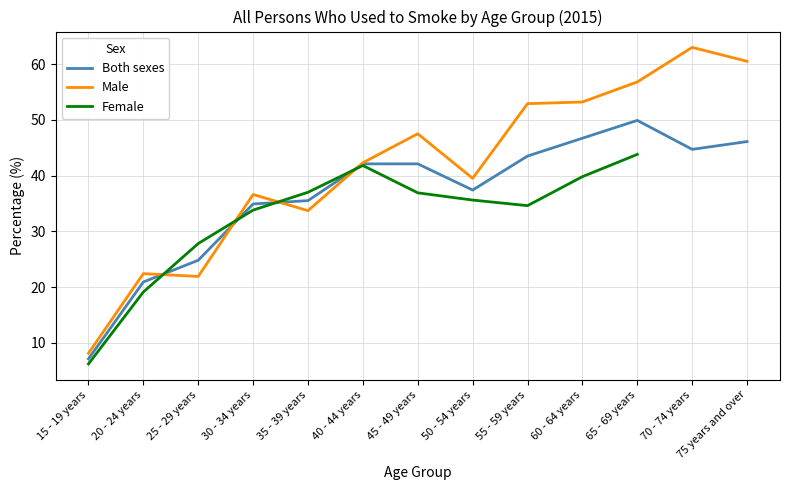

How many interior local valleys does the Male series have?

3